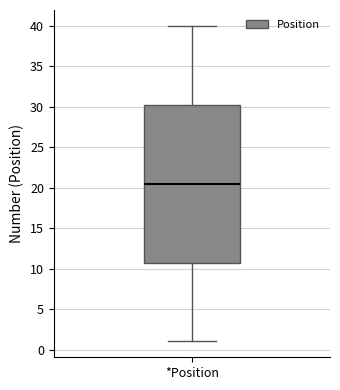

Read this box plot against the y-axis: the position of the median line, the range covered by the box, and the ends of both whiskers. The values are not printed on the chart, so give them approximately, as read against the axis.

median 20.5, box 11.0 to 30.5, whiskers 1.0 to 40.0